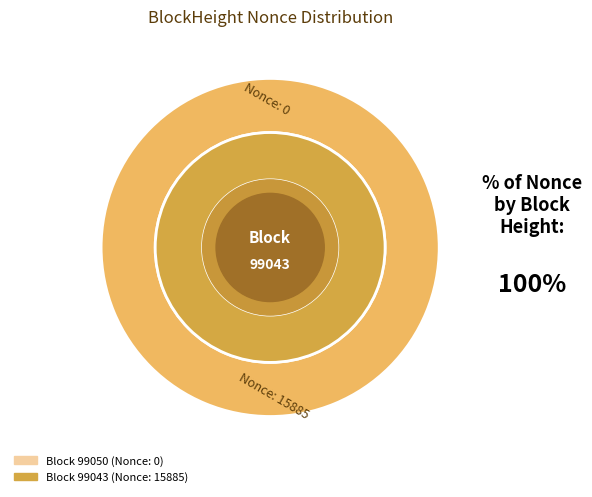

What portion of the pie excludes 99050?

100.0%